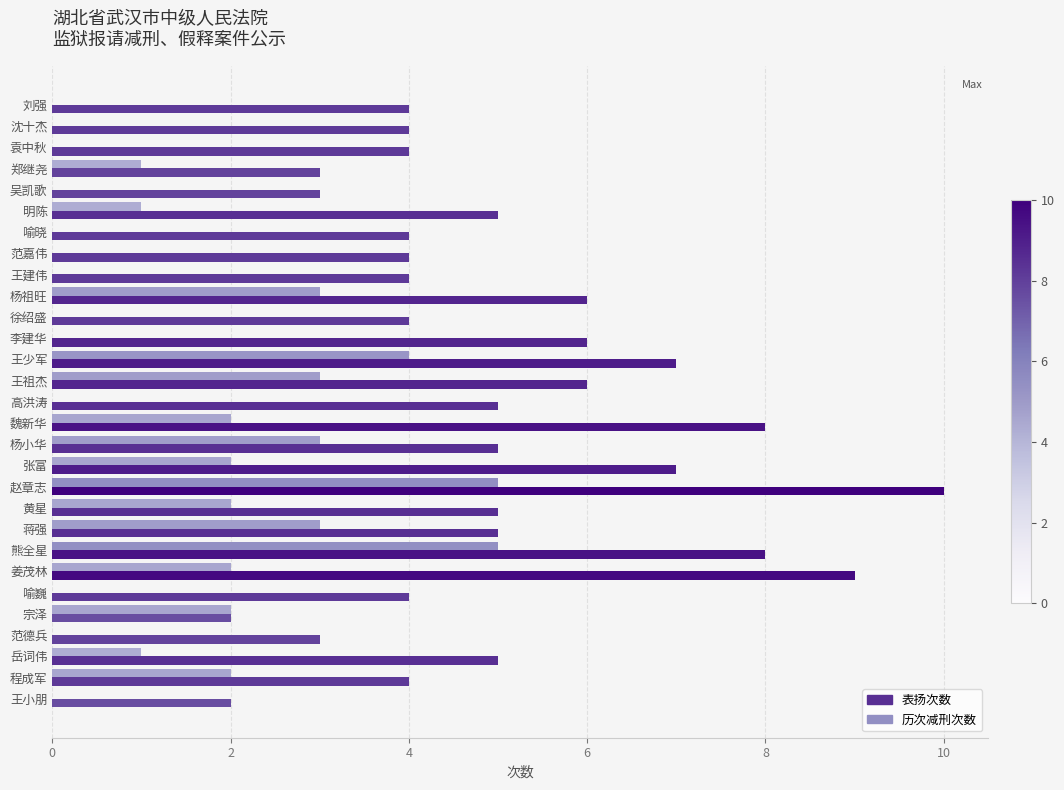

Read the 表扬次数 value at 王少军.

7